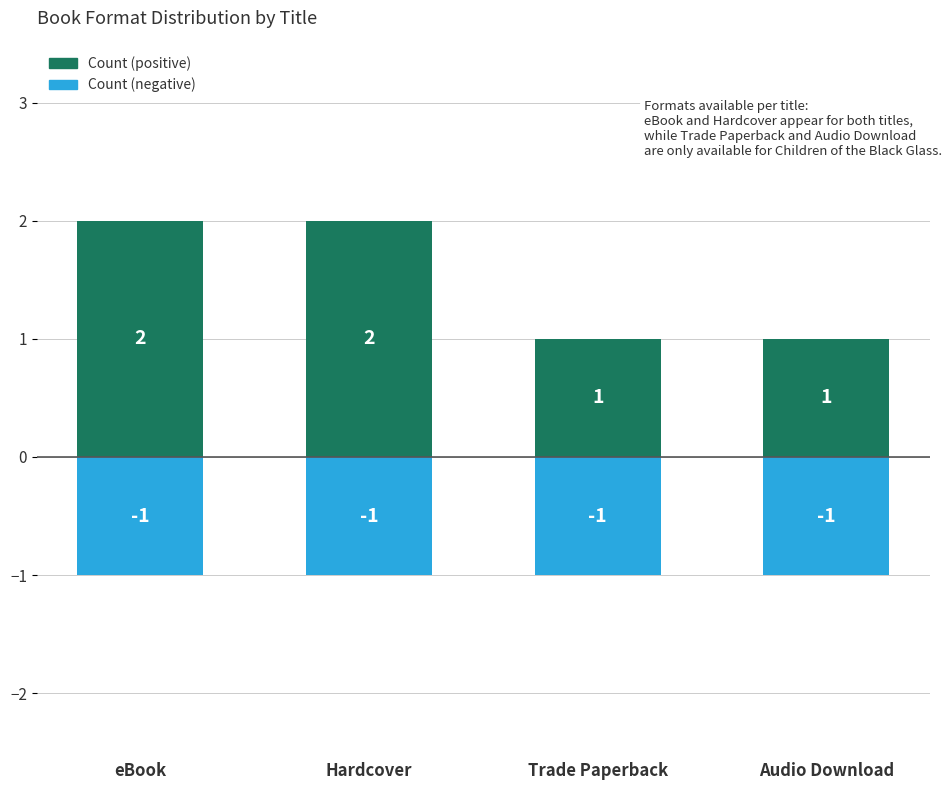

What is the label of the 3rd bar from the right?

Hardcover